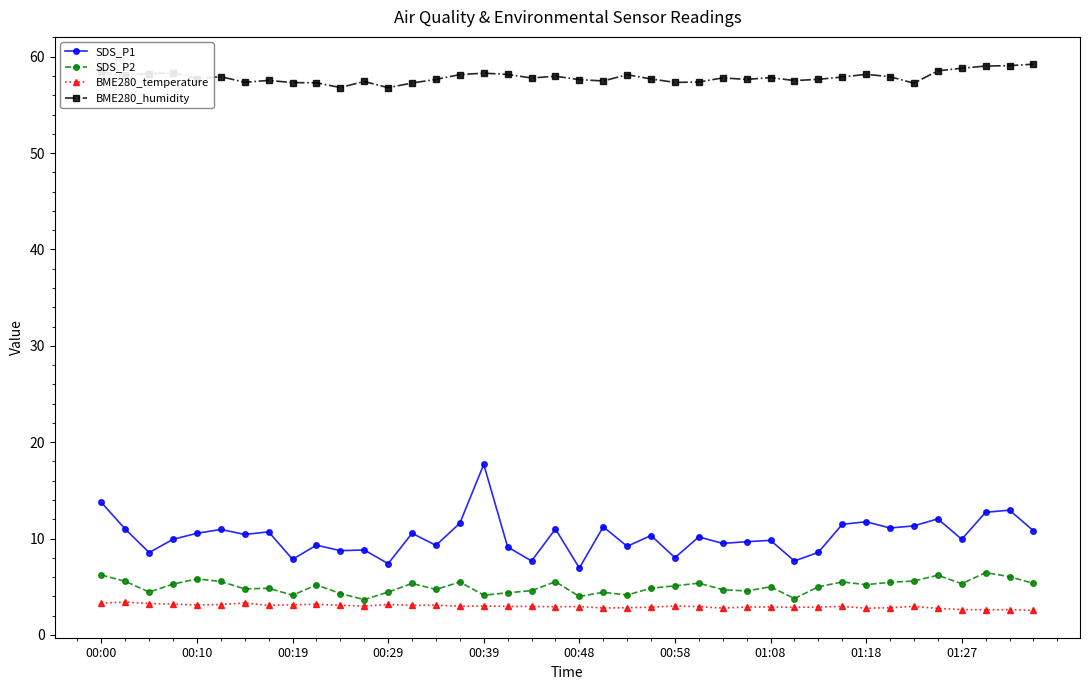

What is the value of the SDS_P2 point at the 13th from the left?

4.5